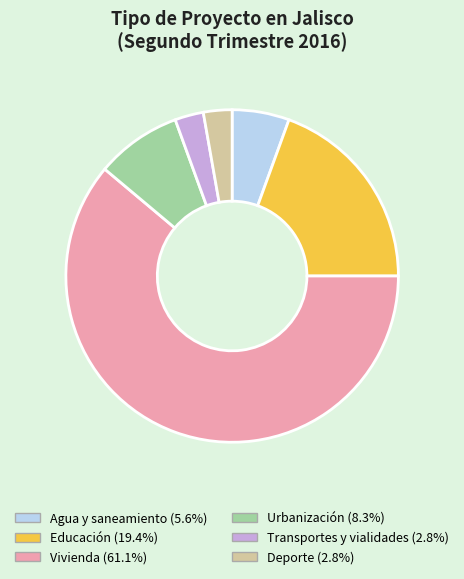

The Vivienda slice represents 61% of the pie. True or false?

True